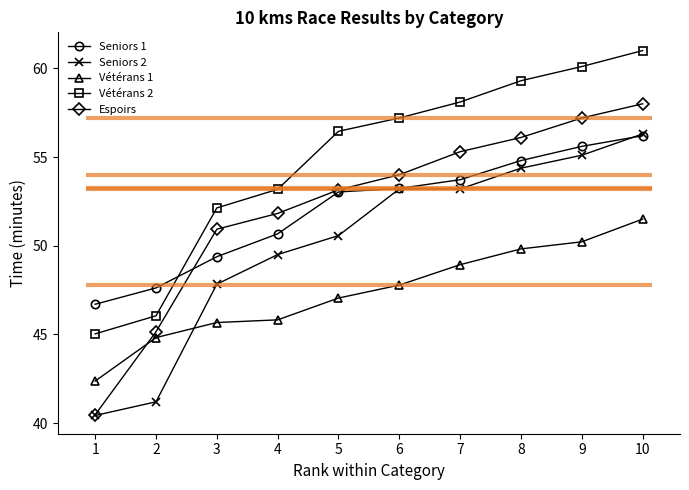

How many data points in Seniors 2 are above 53?

5